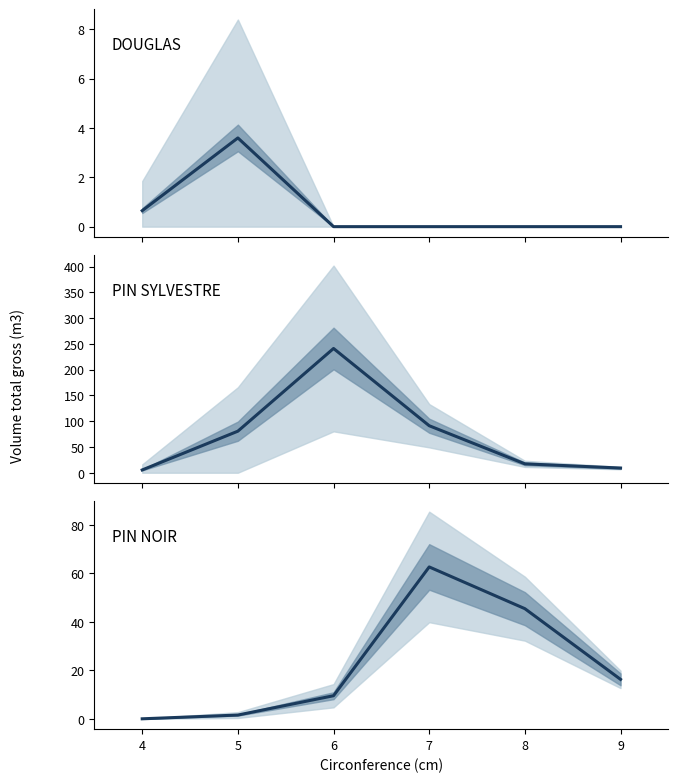

Does the chart display data point markers on the line(s)?

No